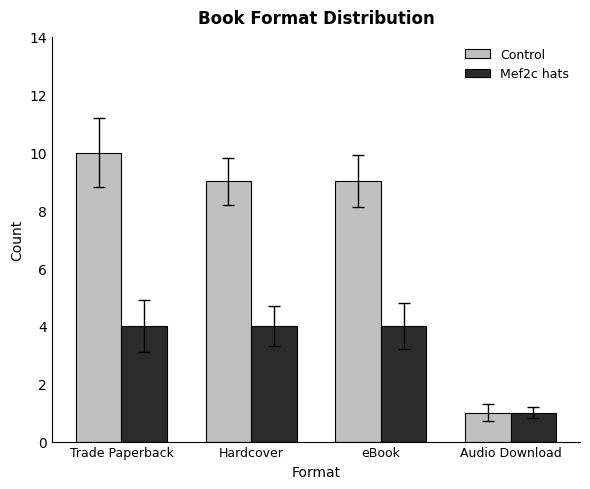

Count the Control values in the range 9 to 10.

3